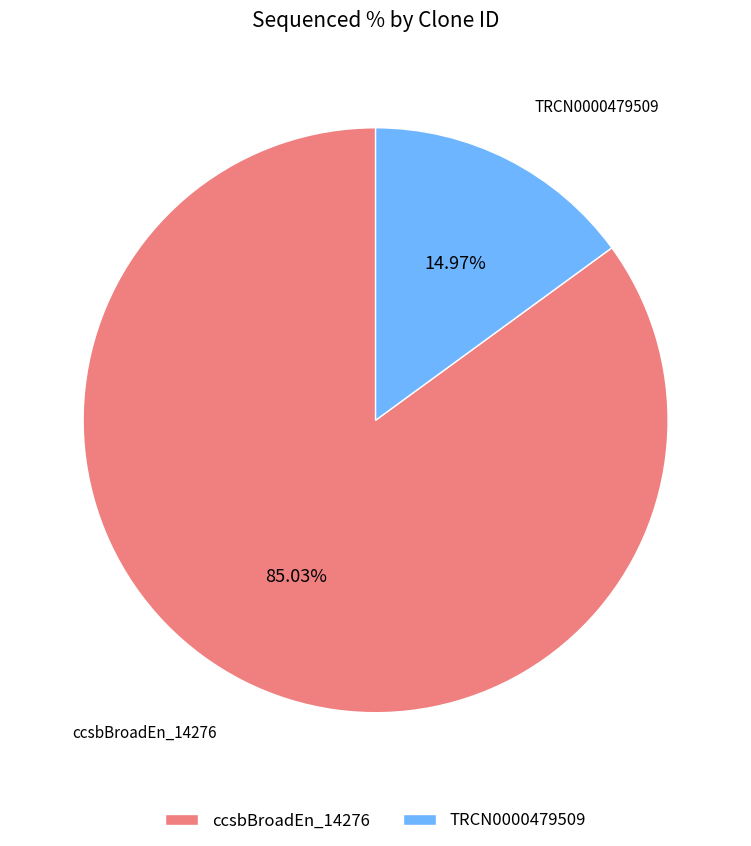

Is it true that TRCN0000479509 is 15% of the pie?

True